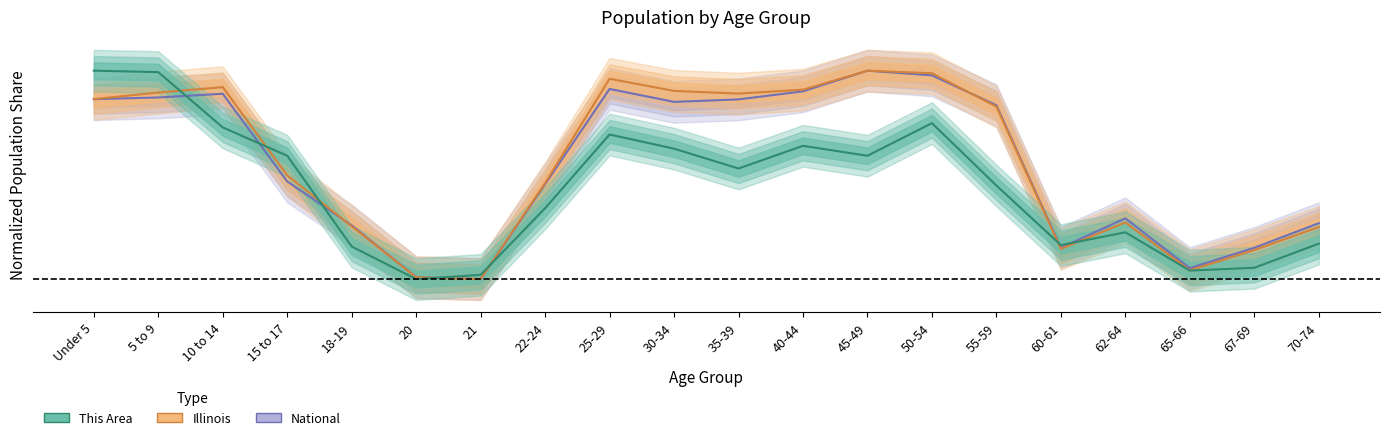

What position from the left is 60-61?

16